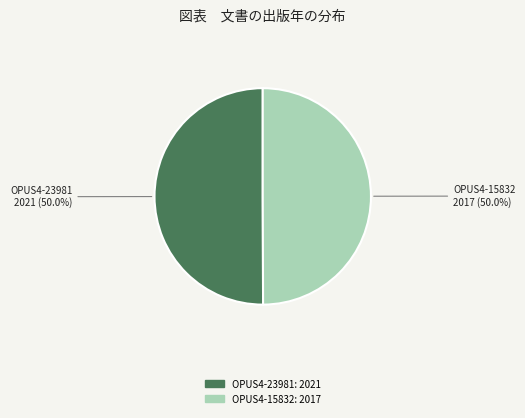

The OPUS4-15832 slice represents 64% of the pie. True or false?

False